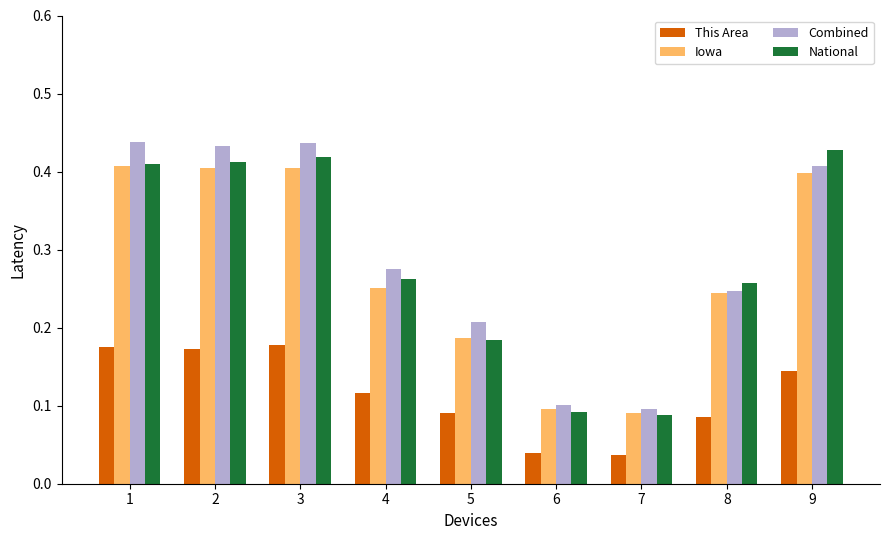

What is the sum of all National values?

2.6